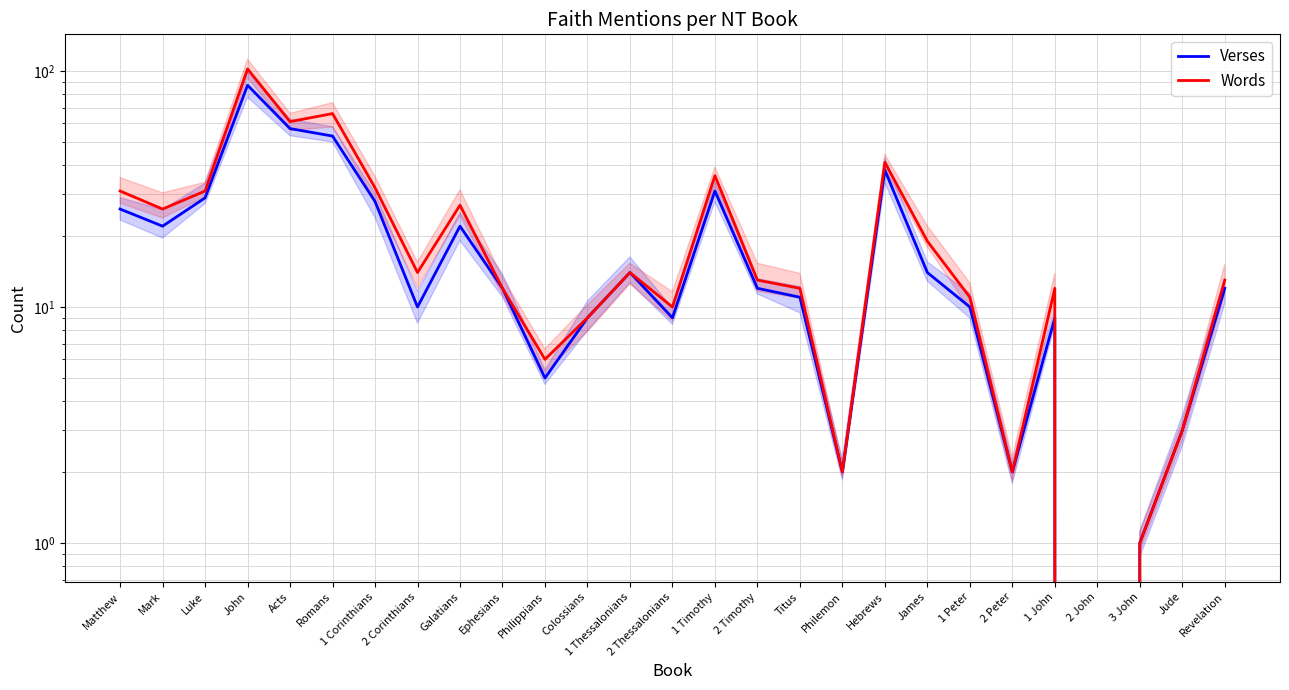

True or false: Words has more than 0 interior local peaks.

True